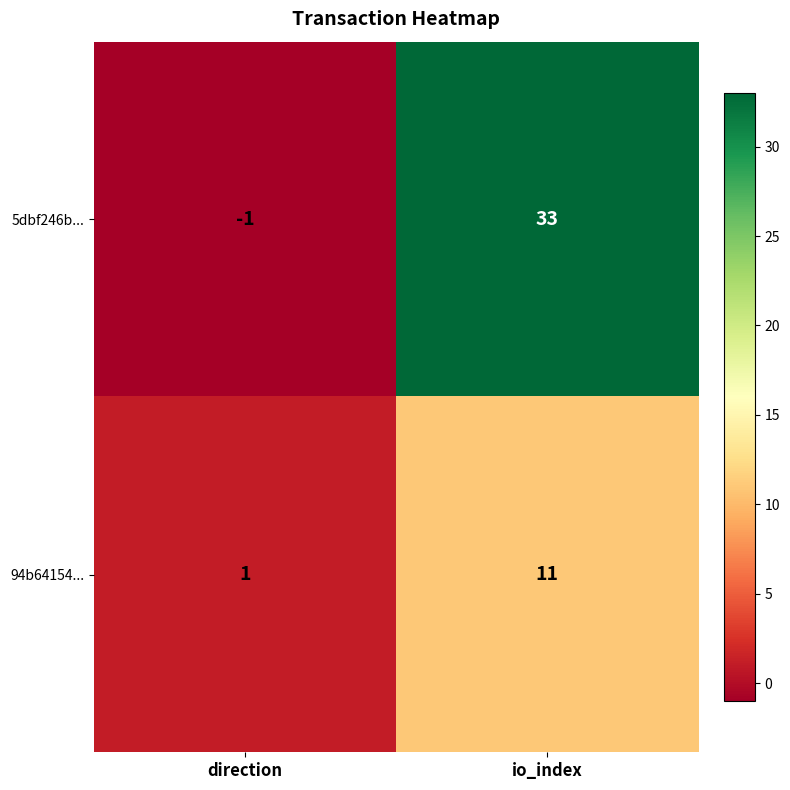

At which category is the sum across all series the highest?

io_index